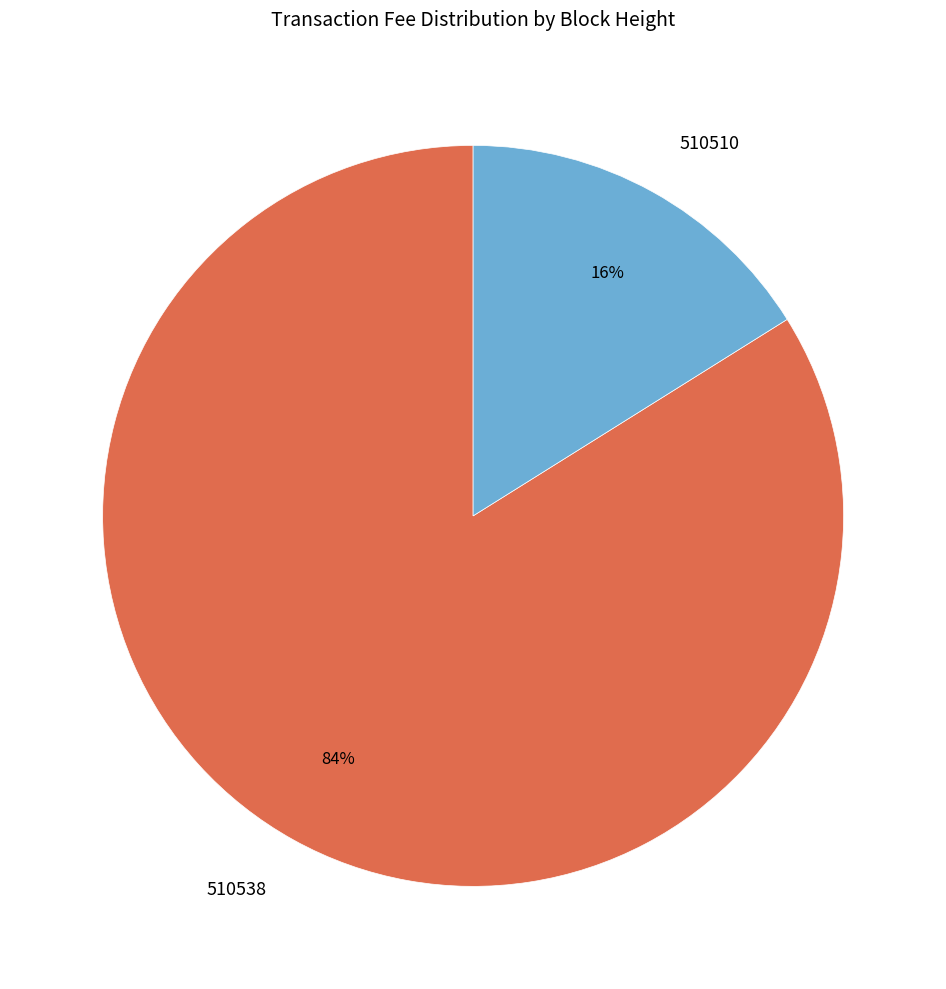

Does any single category account for the majority?

Yes